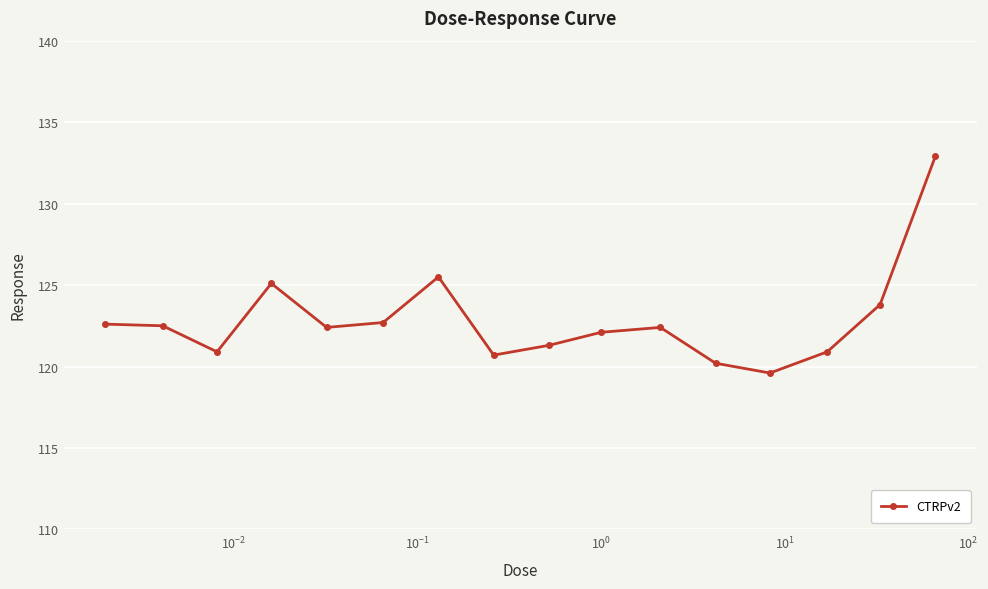

What is the minimum value shown in the chart?

119.6